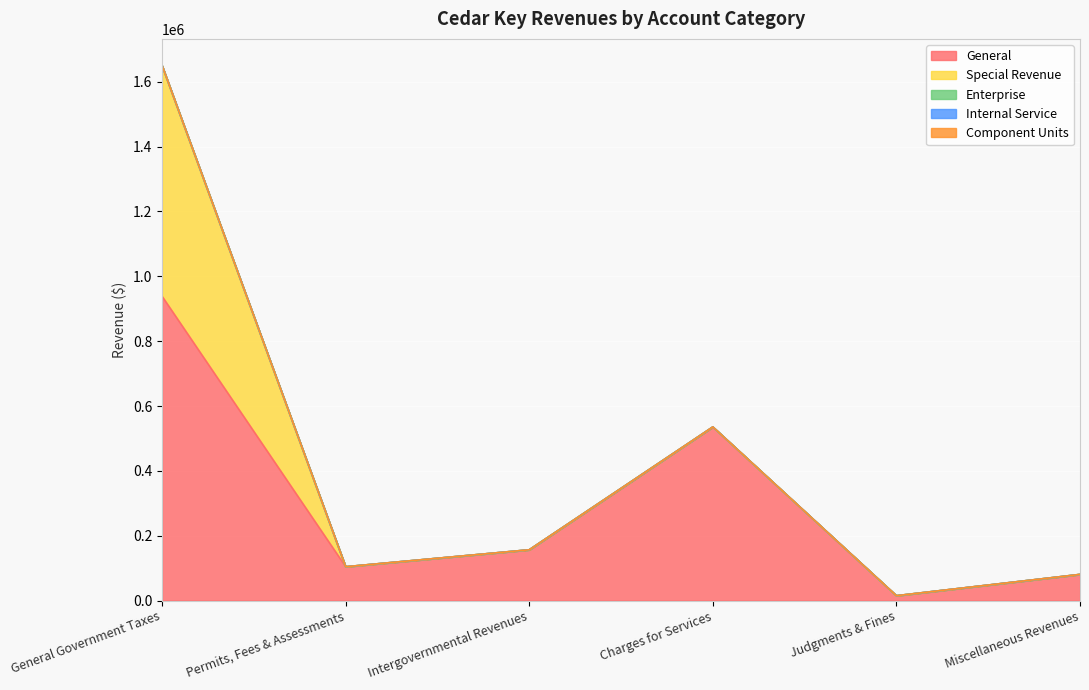

What is the difference between the maximum and minimum values in the Total Account series?

1634795